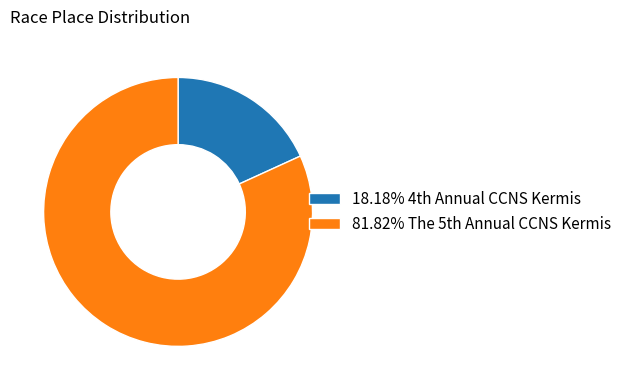

Count the number of slices in the pie.

2